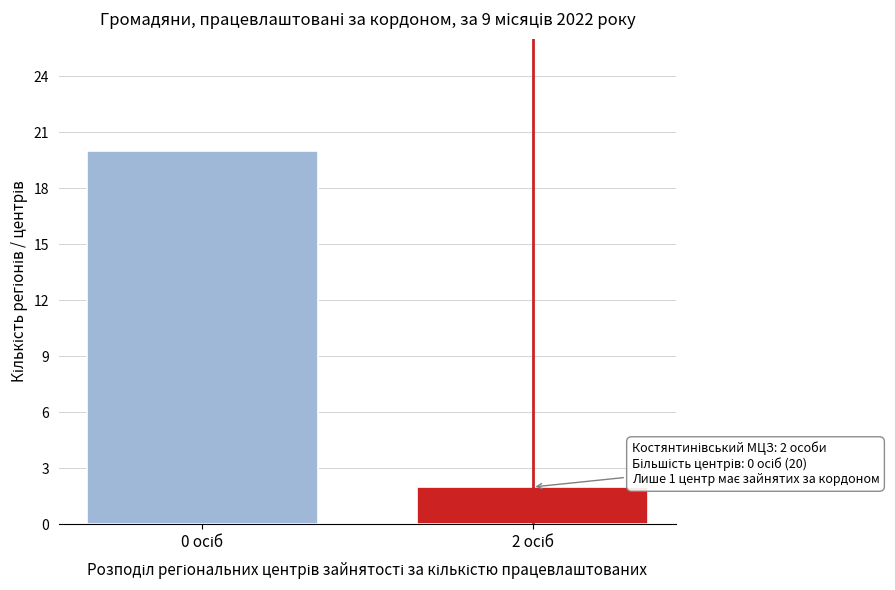

Reading left to right, extract all data points from this chart.

20	2